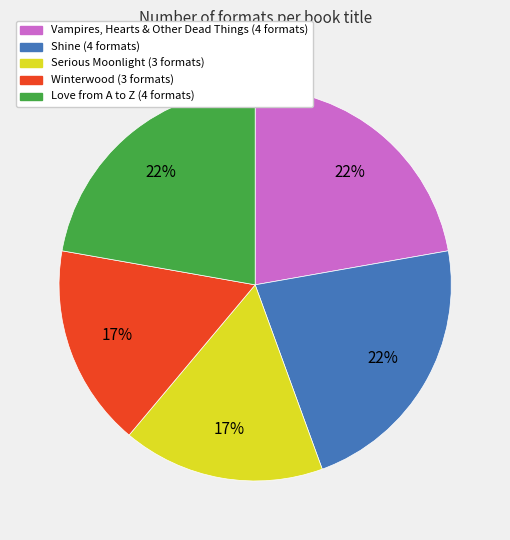

Approximately how many times larger is the value at Shine compared to Winterwood?

1.3